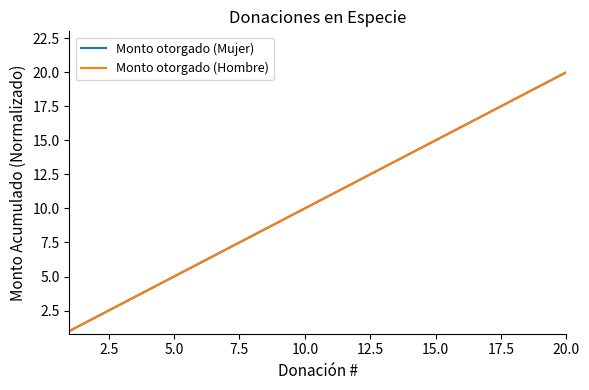

Does the chart have visible grid lines?

No